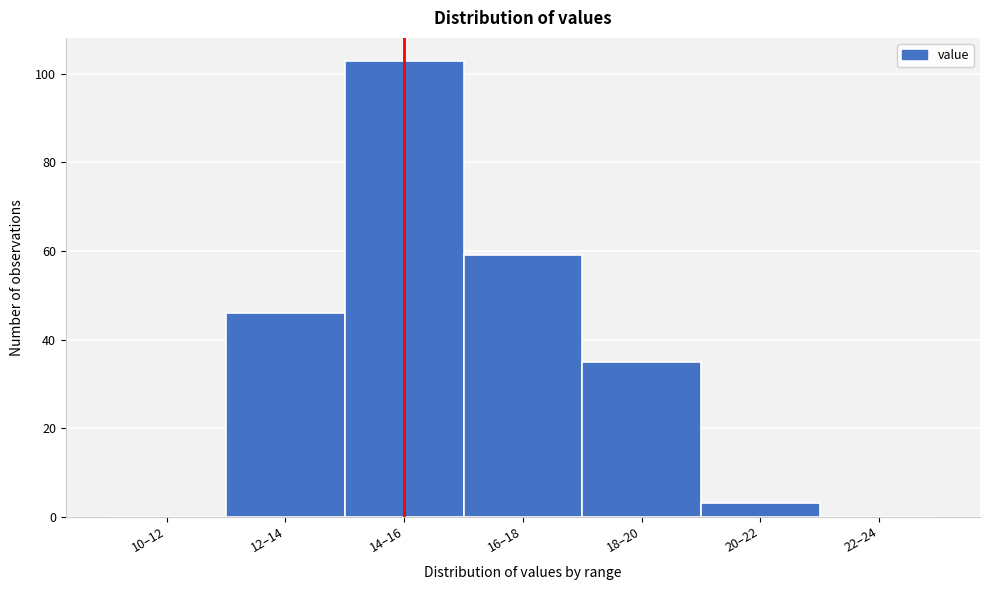

Reading left to right, what are all the values shown in this chart?

10–12=0	12–14=46	14–16=103	16–18=59	18–20=35	20–22=3	22–24=0